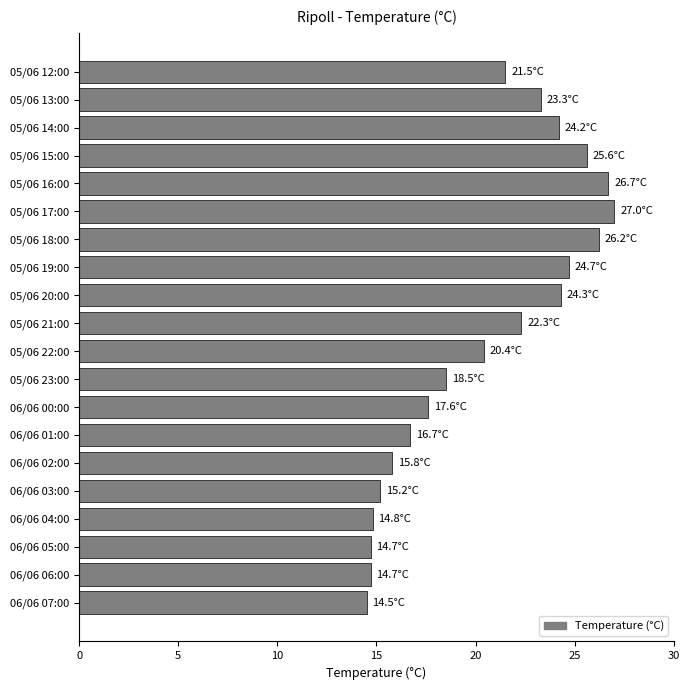

The value at 05/06 15:00 is 25.6. True or false?

True